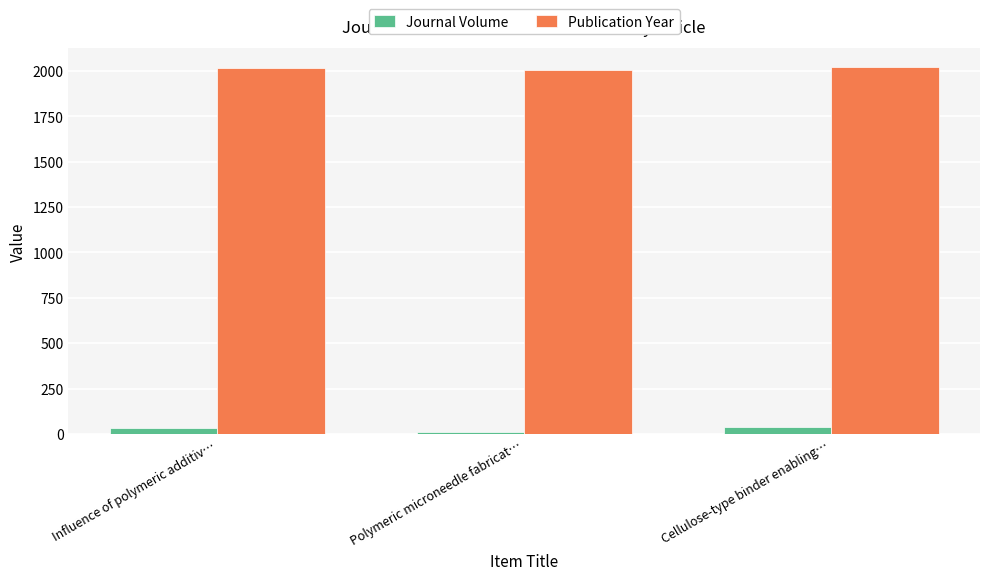

List the series in order of their peak value, lowest first.

Journal Volume, Publication Year